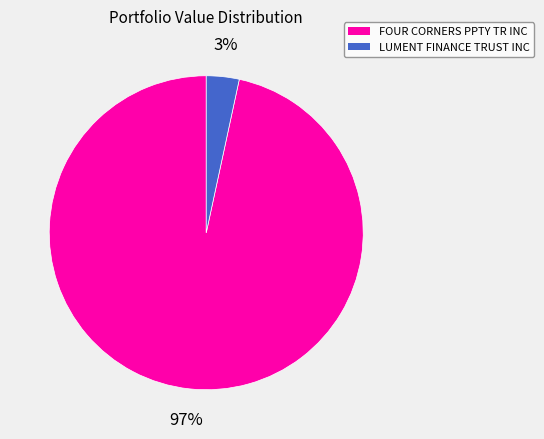

Which slice is the smallest?

LUMENT FINANCE TRUST INC